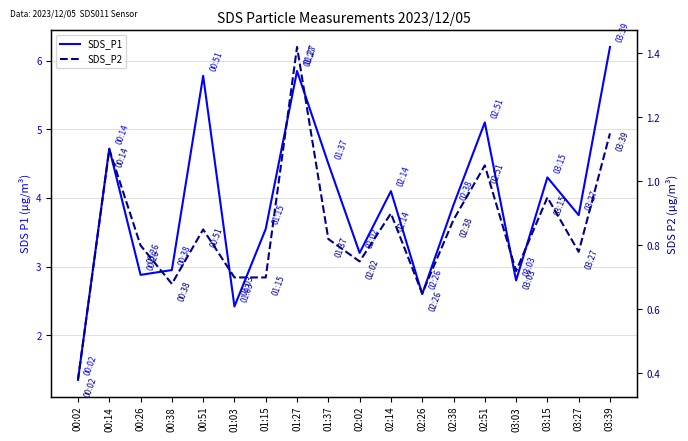

At which category does SDS_P2 reach its first local peak?

00:14